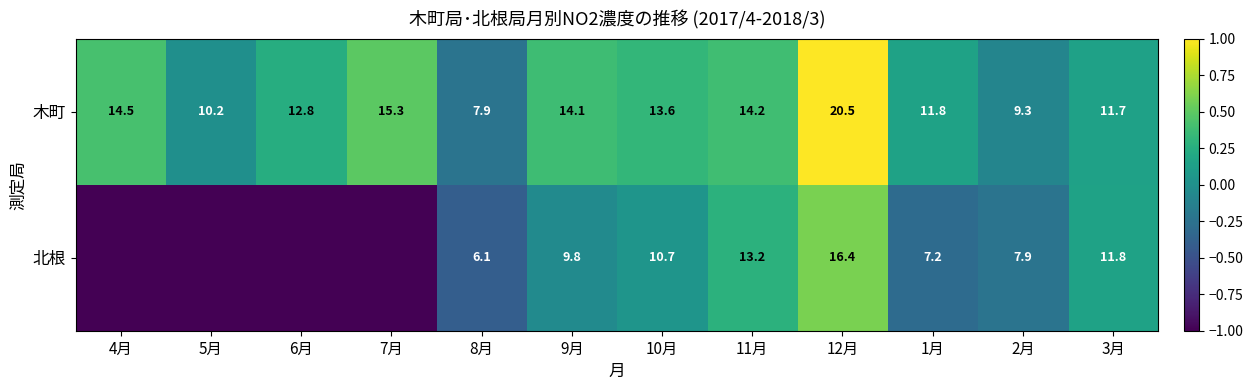

At which category is the sum across all series the highest?

12月